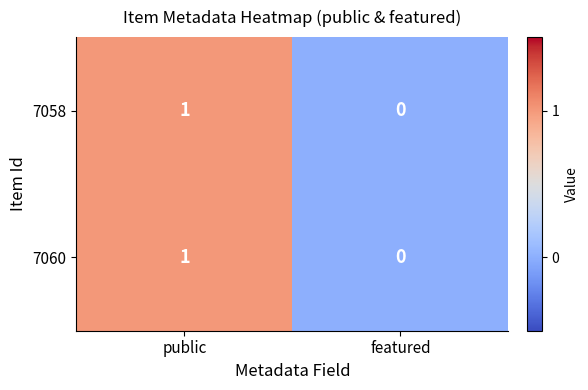

Rank the categories by 7060 value from highest to lowest.

public, featured